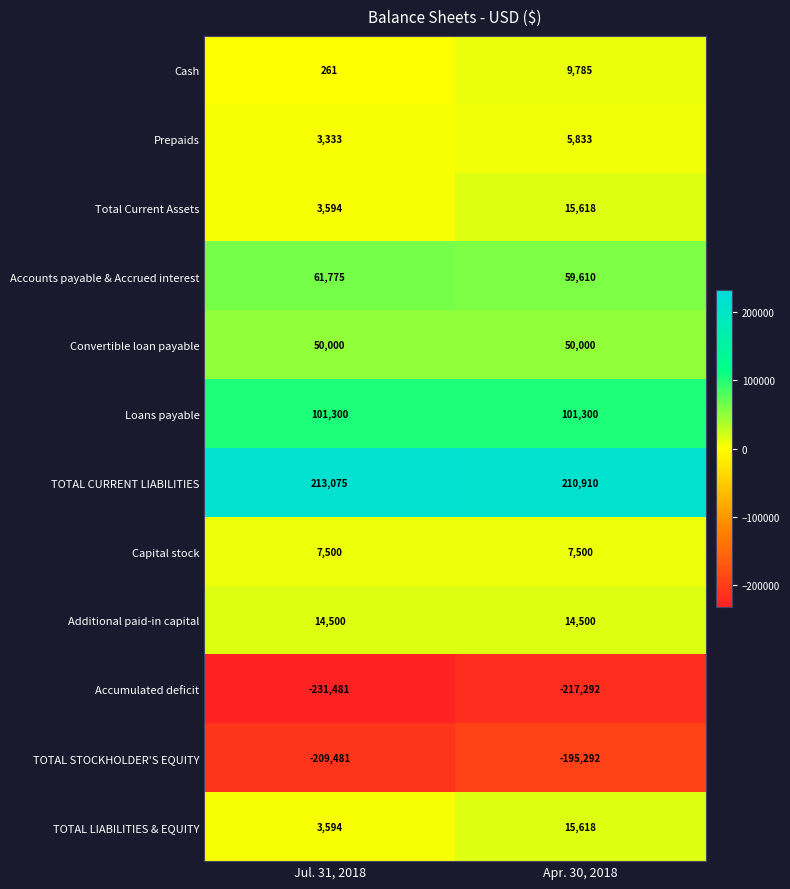

Reading left to right, extract all data points from this chart.

Cash: Jul. 31, 2018=261	Apr. 30, 2018=9785
Prepaids: Jul. 31, 2018=3333	Apr. 30, 2018=5833
Total Current Assets: Jul. 31, 2018=3594	Apr. 30, 2018=15618
Accounts payable & Accrued interest: Jul. 31, 2018=61775	Apr. 30, 2018=59610
Convertible loan payable: Jul. 31, 2018=50000	Apr. 30, 2018=50000
Loans payable: Jul. 31, 2018=101300	Apr. 30, 2018=101300
TOTAL CURRENT LIABILITIES: Jul. 31, 2018=213075	Apr. 30, 2018=210910
Capital stock: Jul. 31, 2018=7500	Apr. 30, 2018=7500
Additional paid-in capital: Jul. 31, 2018=14500	Apr. 30, 2018=14500
Accumulated deficit: Jul. 31, 2018=-231481	Apr. 30, 2018=-217292
TOTAL STOCKHOLDER'S EQUITY: Jul. 31, 2018=-209481	Apr. 30, 2018=-195292
TOTAL LIABILITIES & EQUITY: Jul. 31, 2018=3594	Apr. 30, 2018=15618